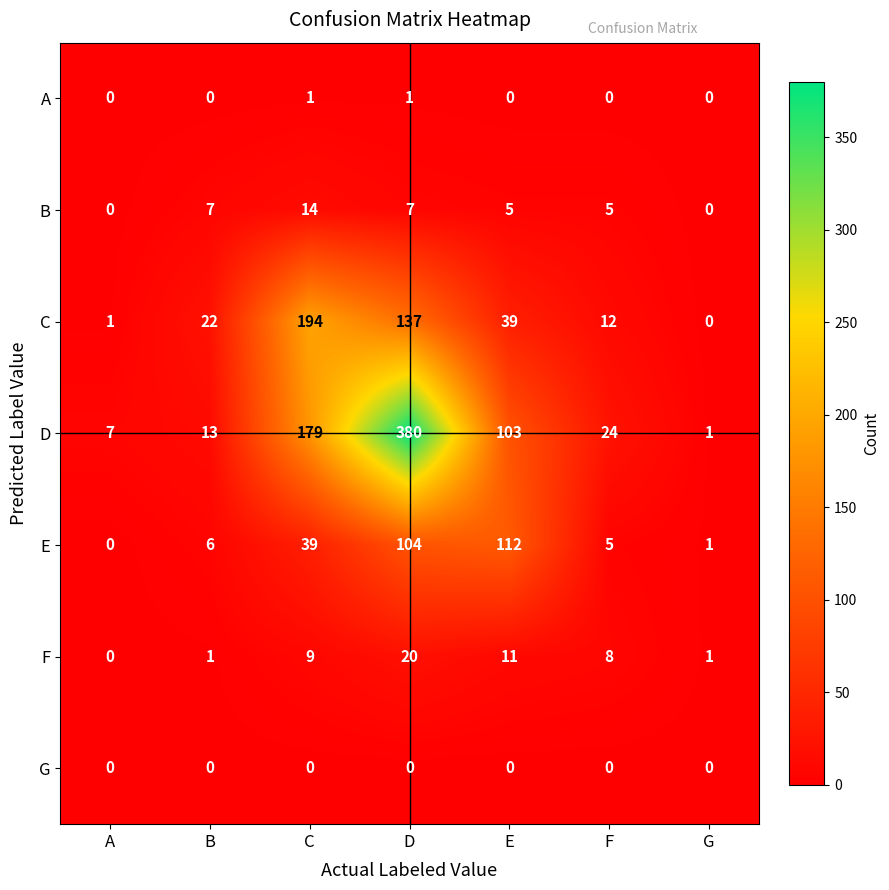

Which series has the largest total across all categories?

D